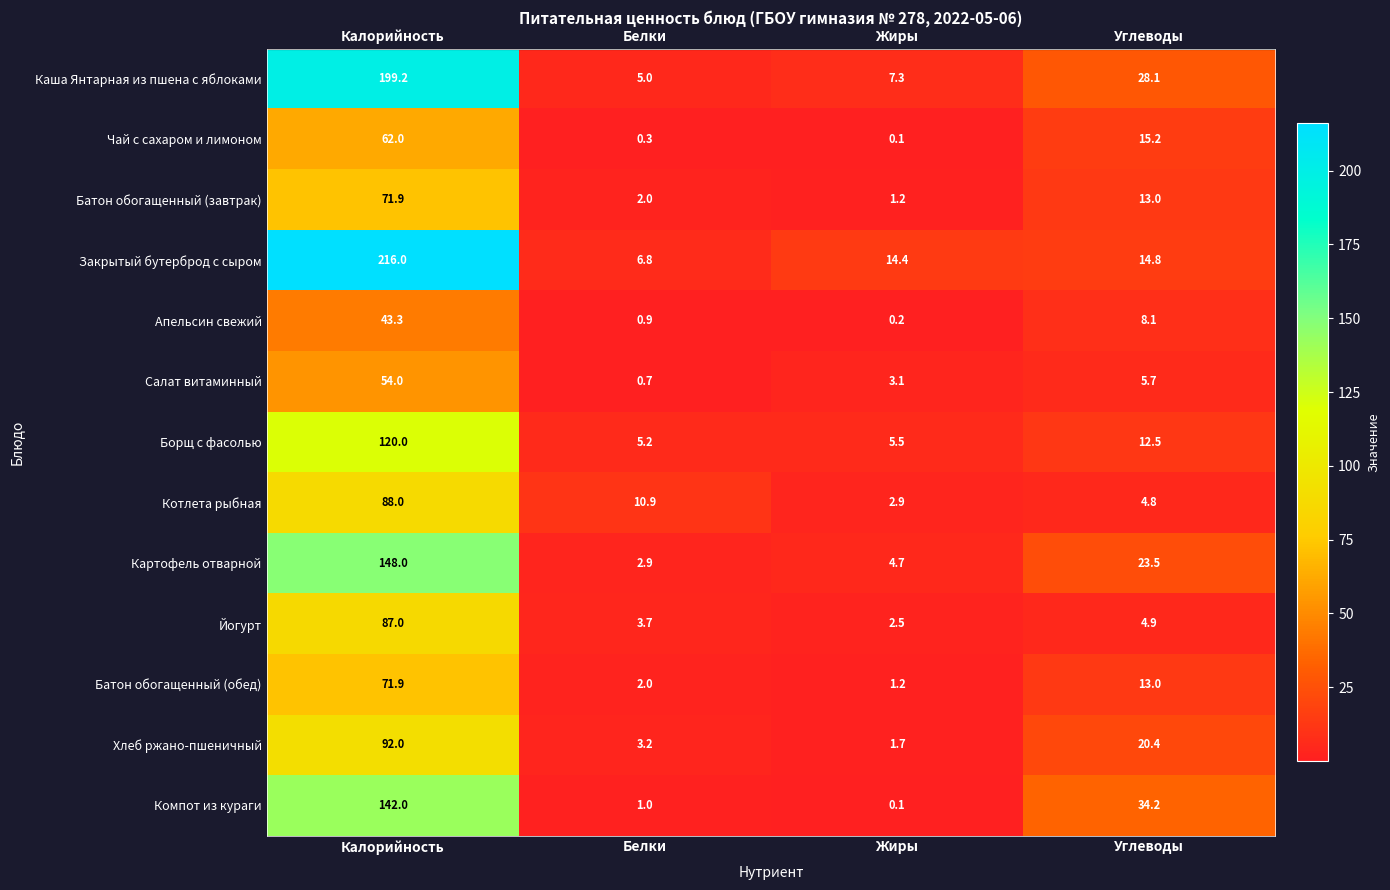

Which label corresponds to the largest value in the chart?

Калорийность